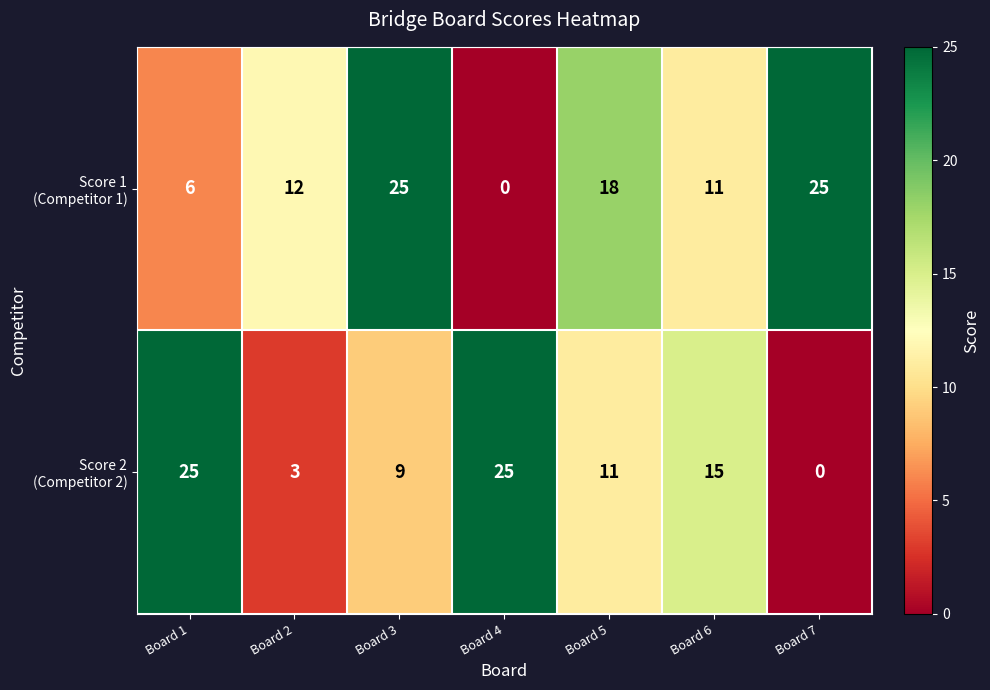

What is the total value across all series at Board 2?

15